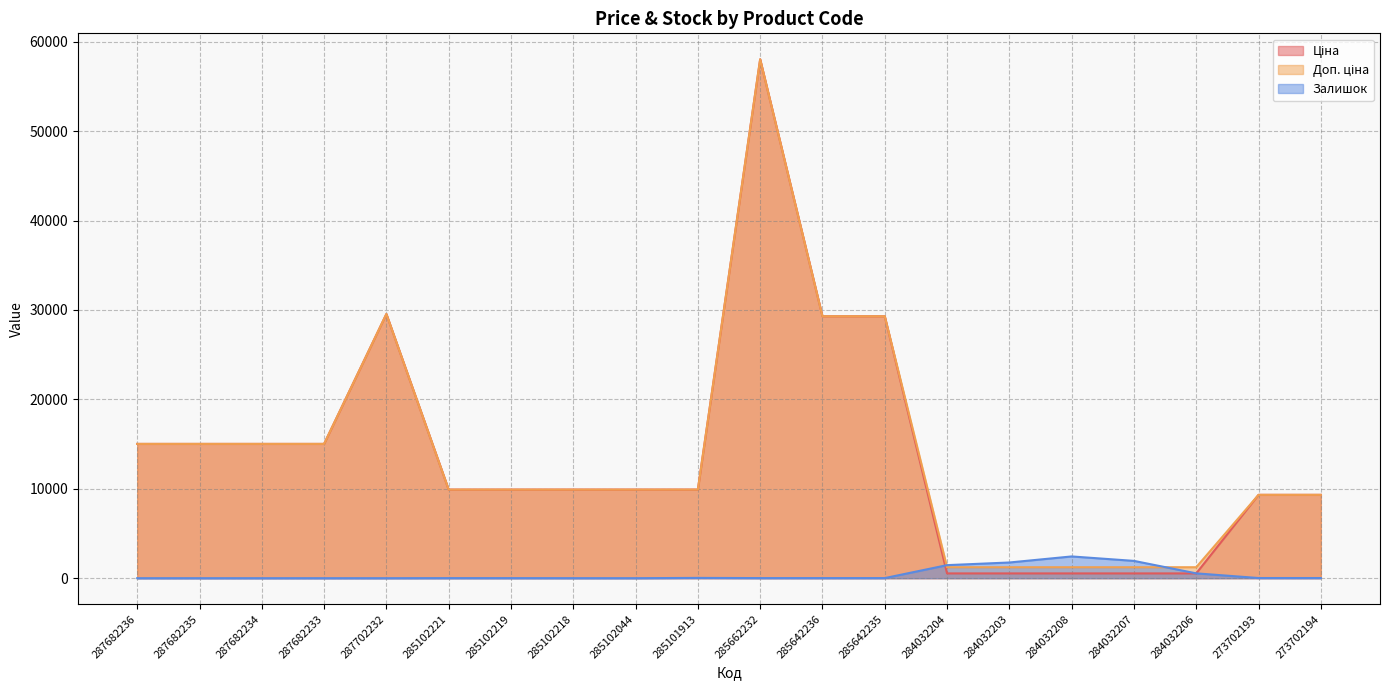

The value of Доп. ціна at 287682235 is 25498.3. True or false?

False